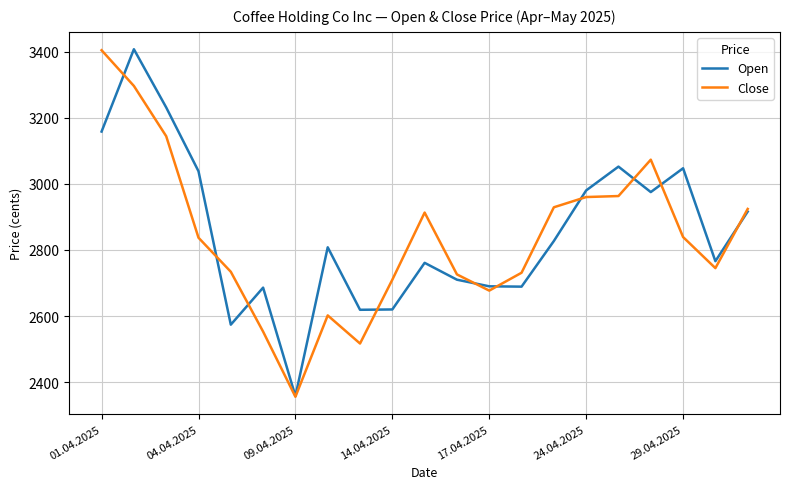

What is the difference between the maximum and minimum values in the Close series?

1048